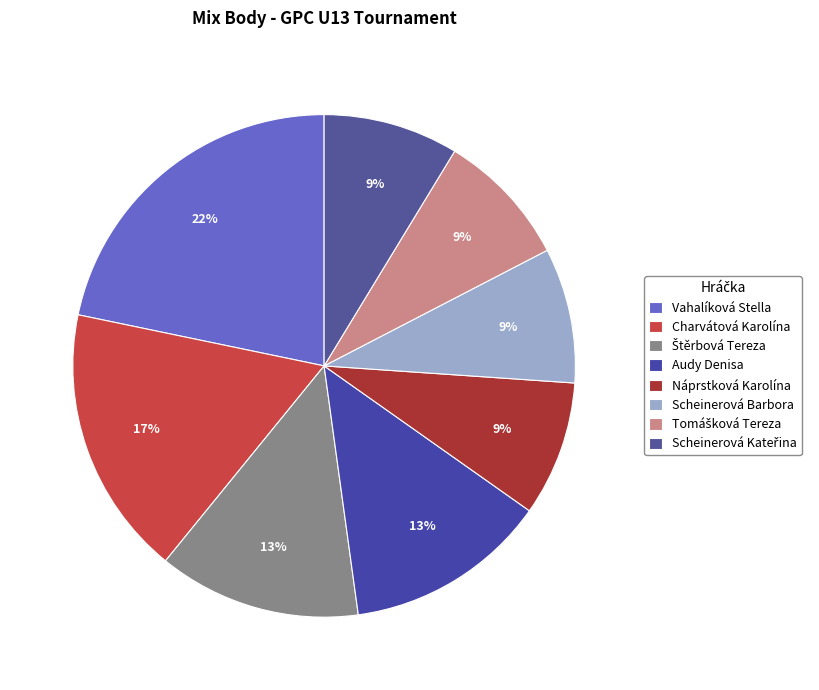

How many segments does this pie chart have?

8